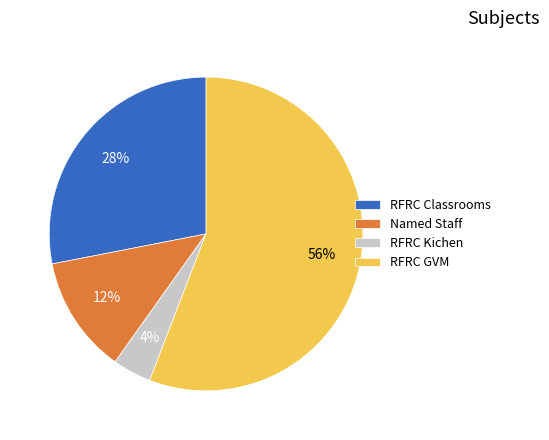

Count the number of slices in the pie.

4